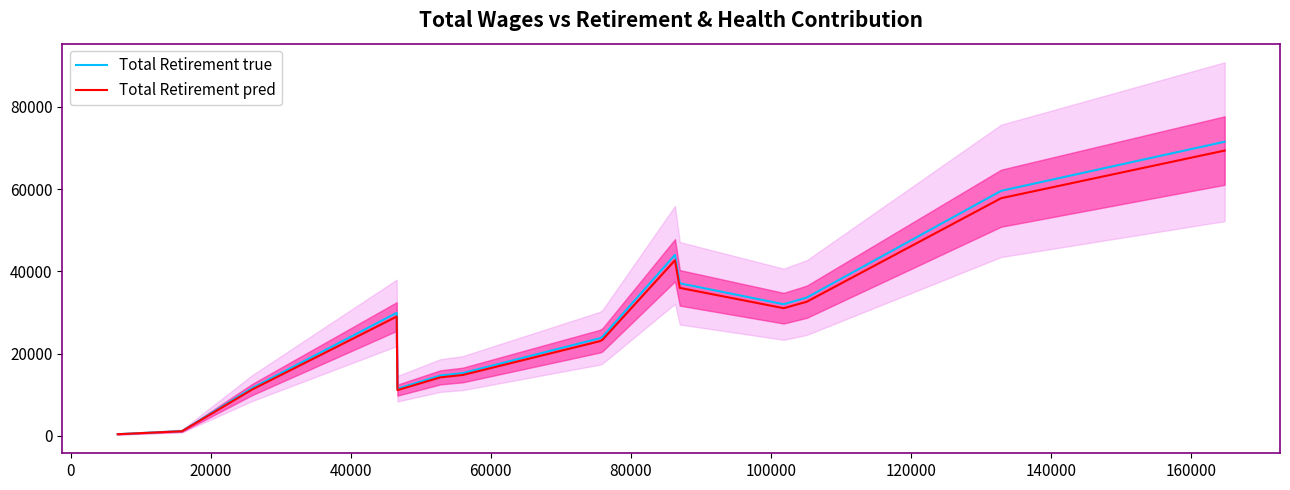

What is the highest value of the Total Retirement true series?

71517.0